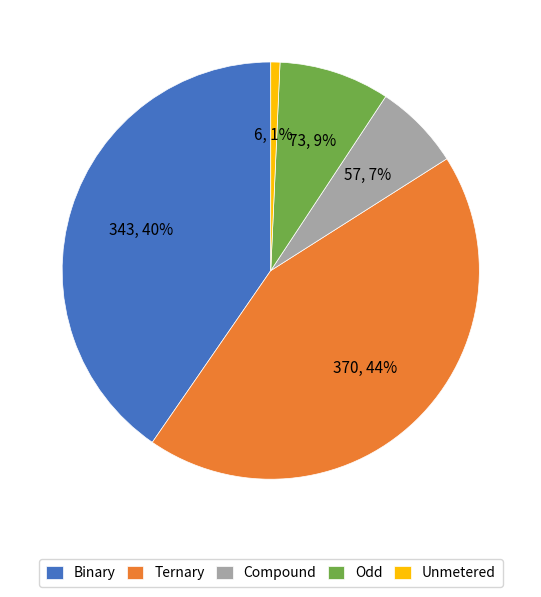

How many slices are in this pie chart?

5